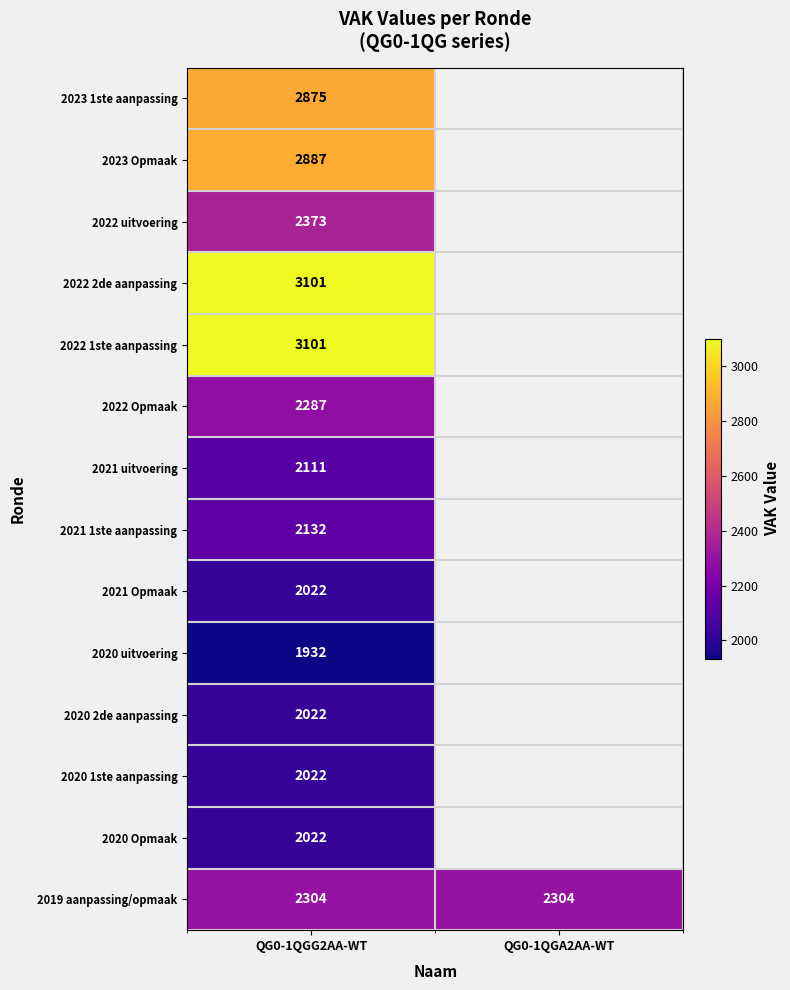

True or false: 2022 uitvoering has a value of 3302.9 at QG0-1QGG2AA-WT.

False